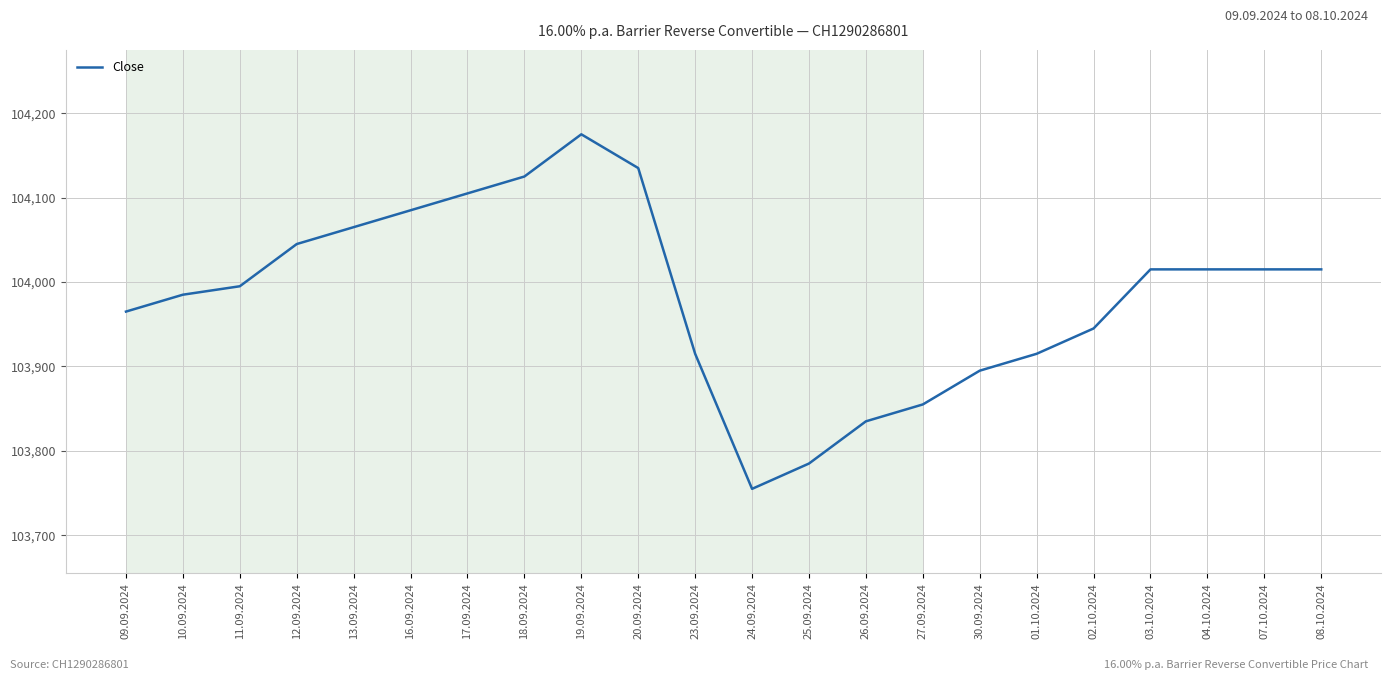

Is it true that the value at 26.09.2024 is 103835?

True